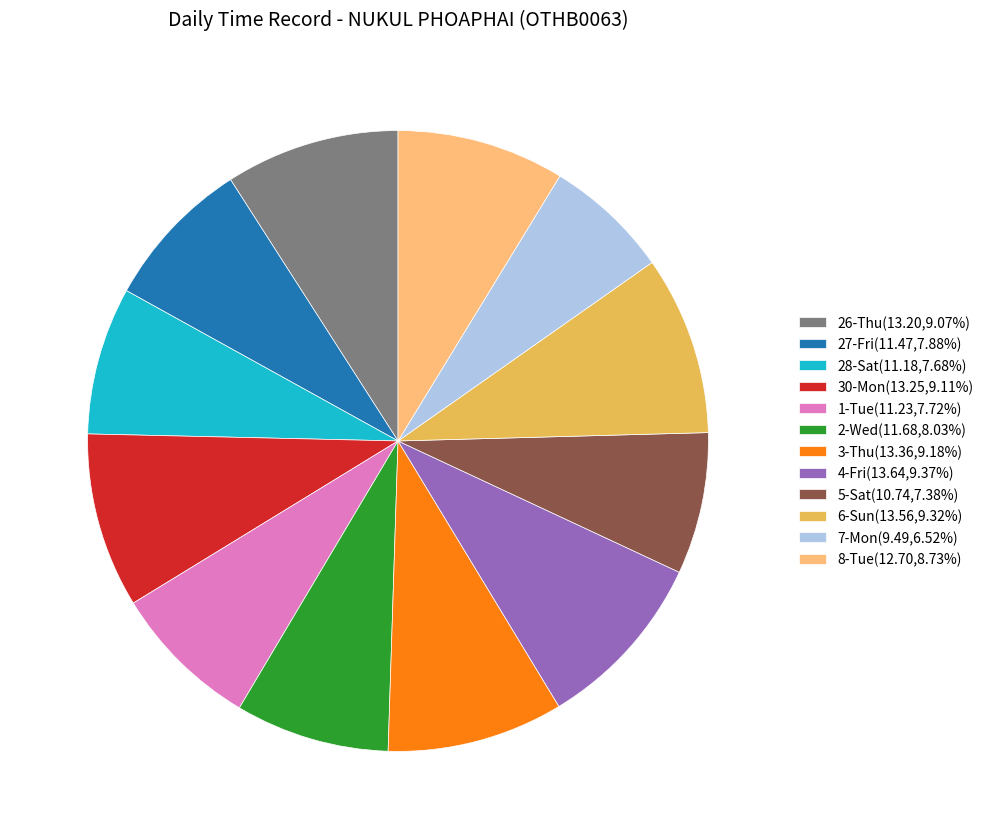

Does any single category account for the majority?

No